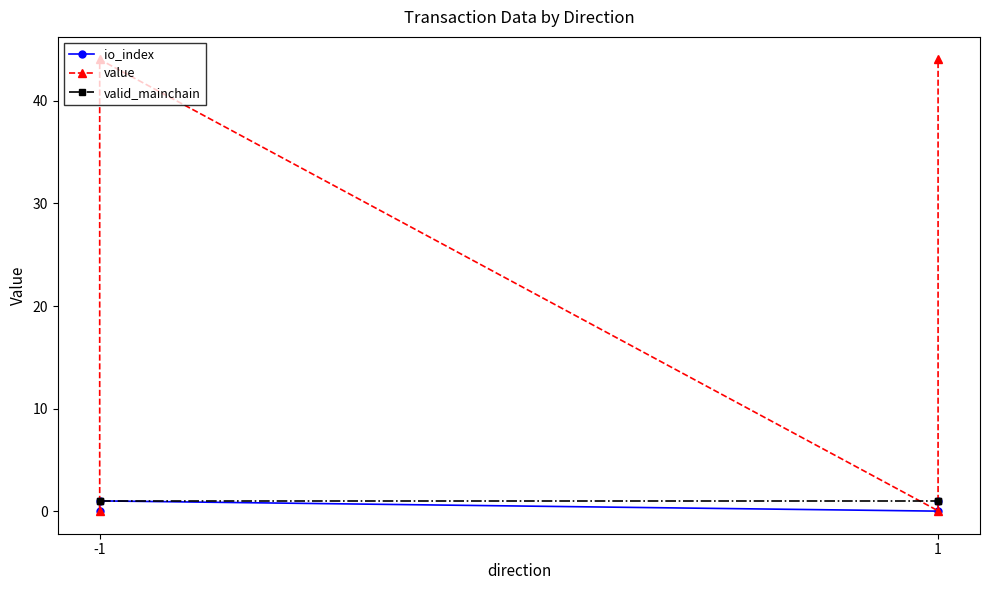

True or false: io_index and value intersect in this chart.

False